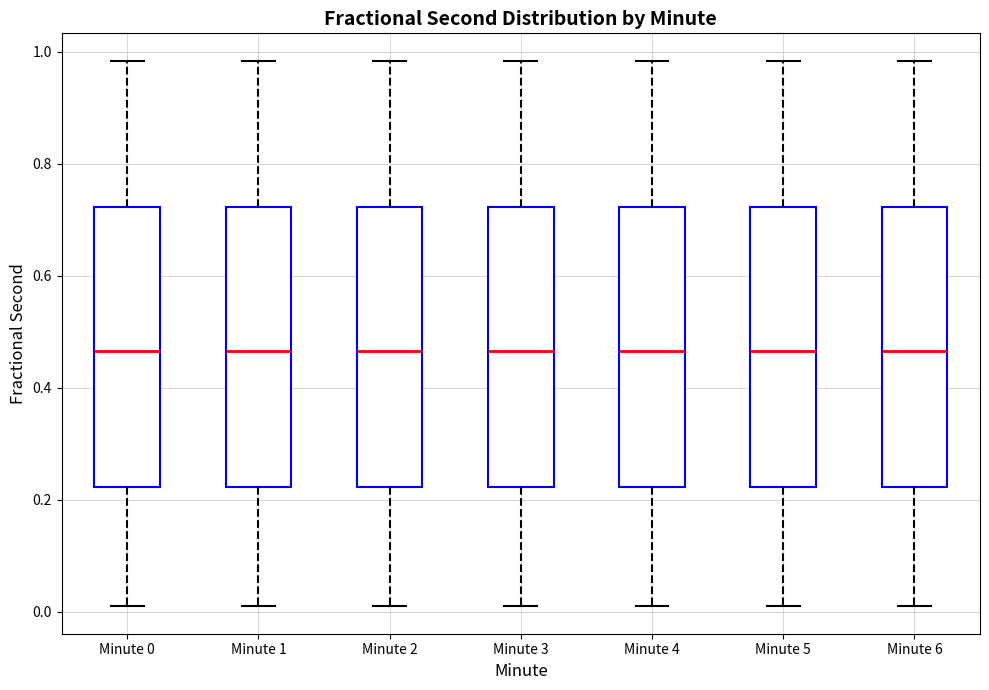

Reading left to right, read every box against the y-axis: the position of its median line, the range the box covers, and the ends of its whiskers. The values are not printed on the chart, so give them approximately, as read against the axis.

Minute 0: median 0.46, box 0.22 to 0.72, whiskers 0.00 to 0.98
Minute 1: median 0.46, box 0.22 to 0.72, whiskers 0.00 to 0.98
Minute 2: median 0.46, box 0.22 to 0.72, whiskers 0.00 to 0.98
Minute 3: median 0.46, box 0.22 to 0.72, whiskers 0.00 to 0.98
Minute 4: median 0.46, box 0.22 to 0.72, whiskers 0.00 to 0.98
Minute 5: median 0.46, box 0.22 to 0.72, whiskers 0.00 to 0.98
Minute 6: median 0.46, box 0.22 to 0.72, whiskers 0.00 to 0.98